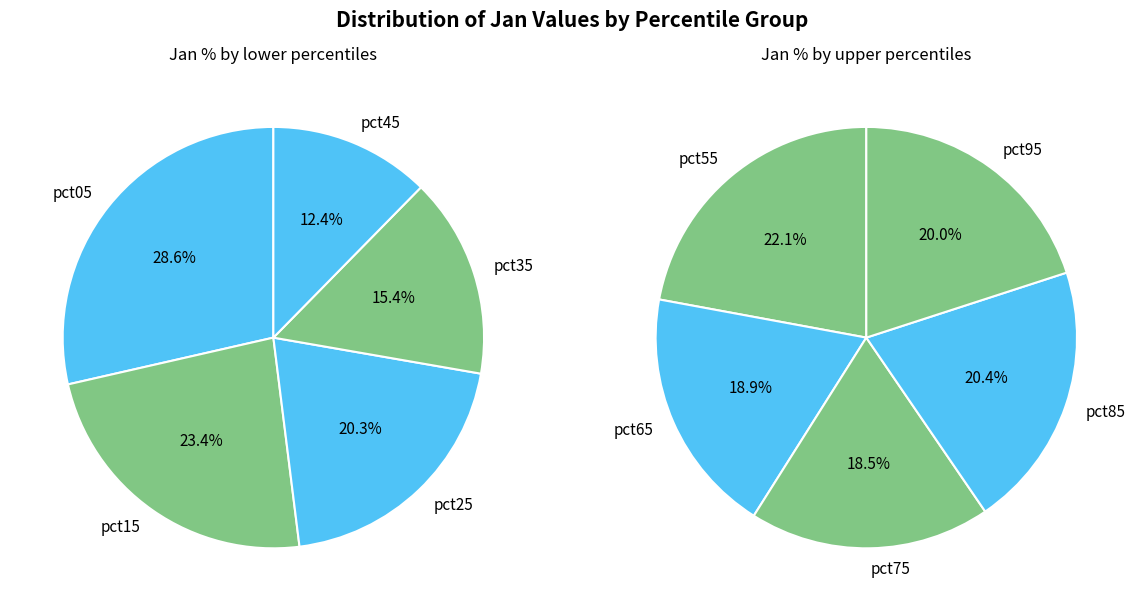

Approximately how many times larger is the value at pct45 compared to pct25?

0.6